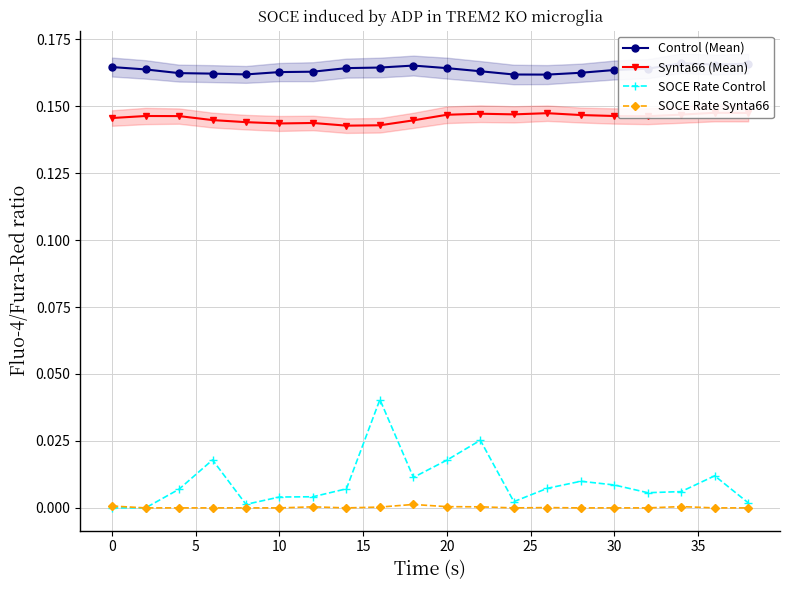

True or false: SOCE Rate Control has more than 2 interior local peaks.

True